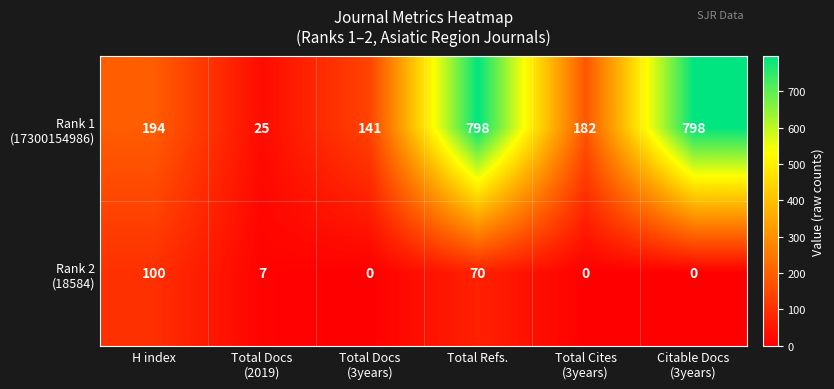

At how many categories does at least one series exceed 68?

5